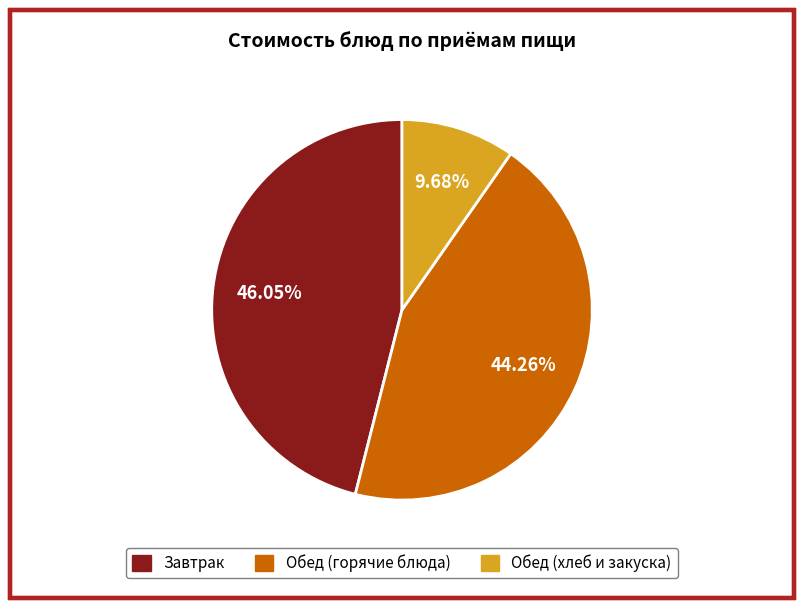

Does any single category account for the majority?

No